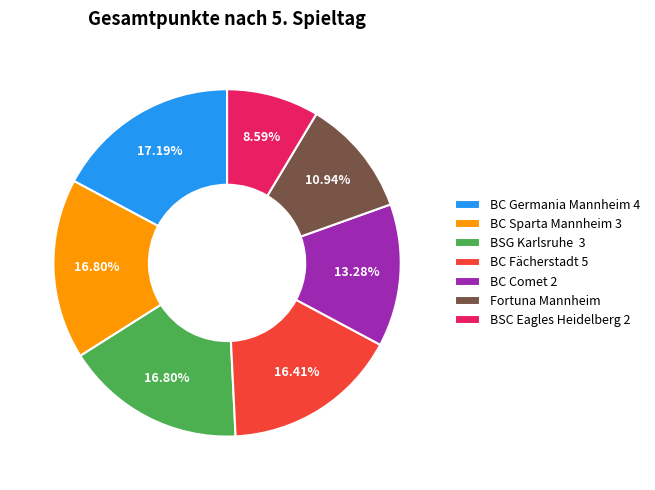

The BC Fächerstadt 5 slice represents 16% of the pie. True or false?

True